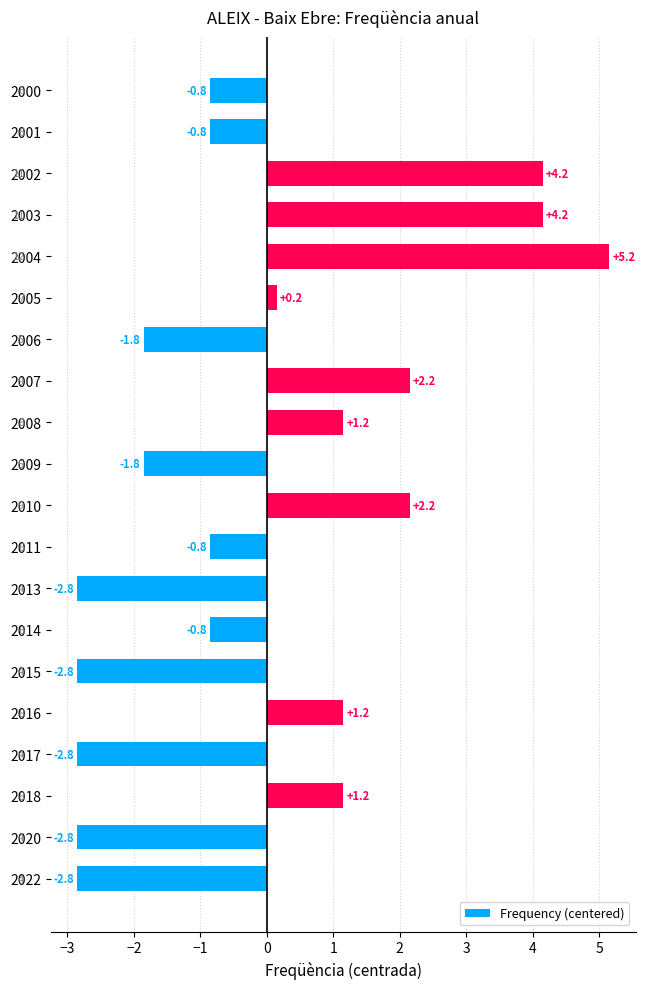

What is the maximum value shown in the chart?

5.2